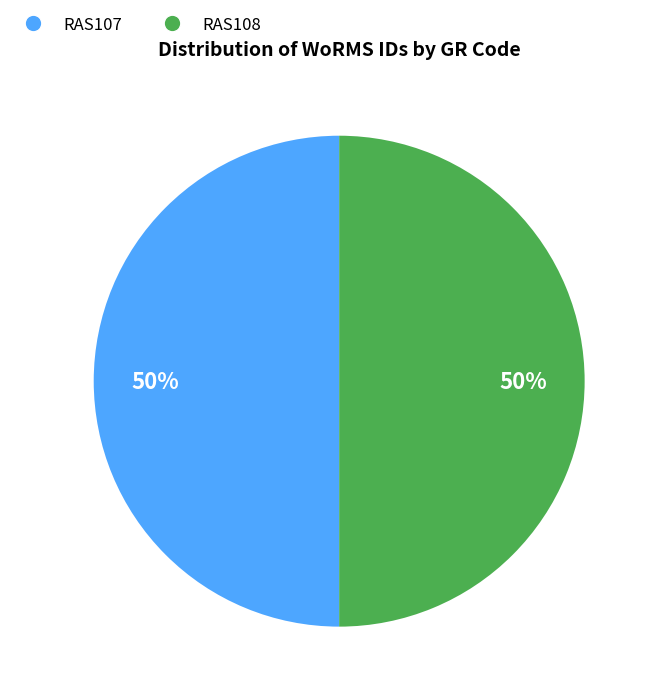

Combined, do RAS108 and RAS107 account for over 50%?

Yes